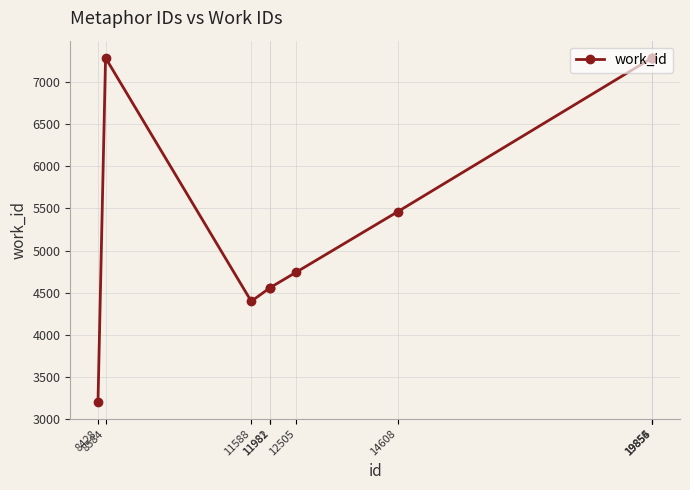

At which label does the data first exceed 5462?

8584